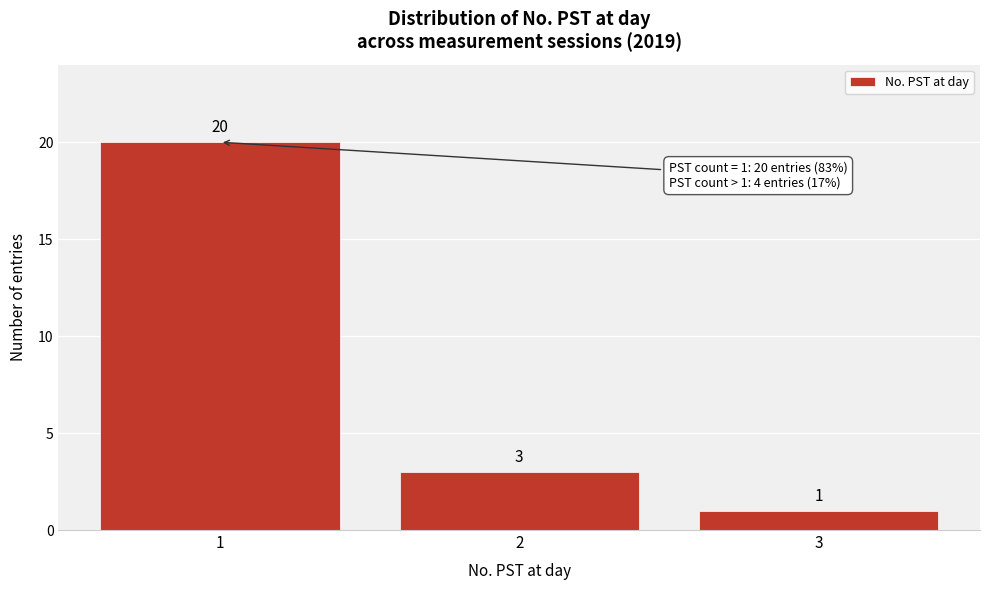

Reading left to right, list all the values displayed in this chart.

20	3	1